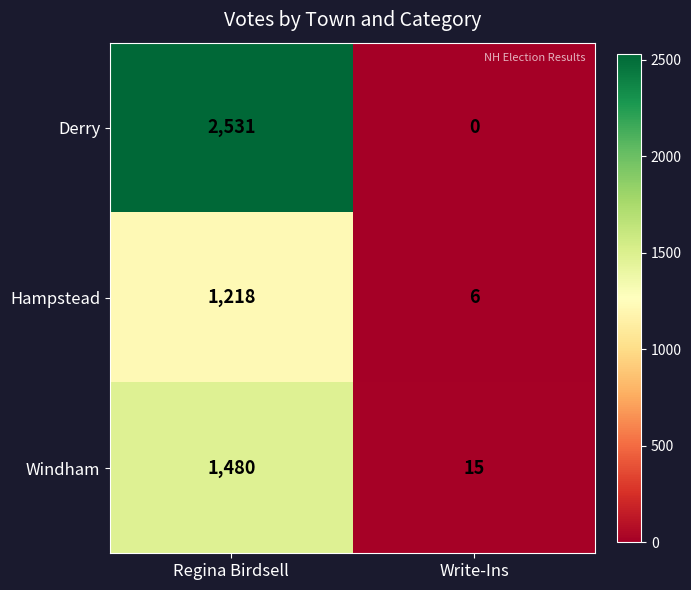

What is the sum of the Windham values at Write-Ins and Regina Birdsell?

1495